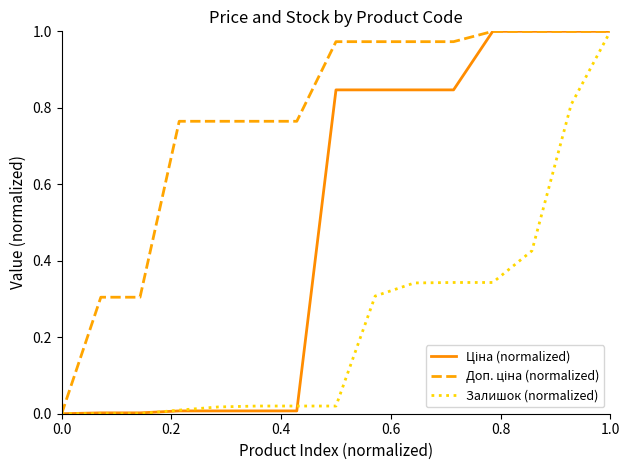

True or false: Доп. ціна (normalized) has more than 0 points higher than both neighbors.

False